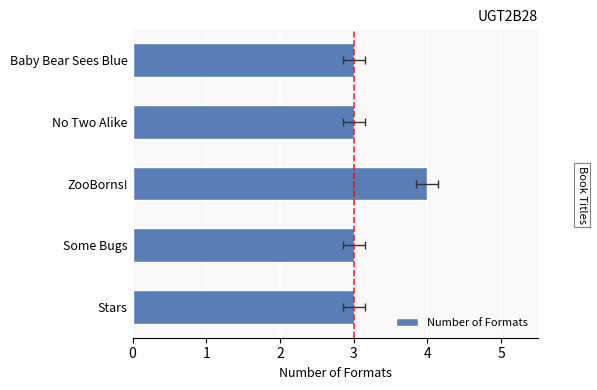

List the labels in order of value, smallest first.

Stars, Some Bugs, No Two Alike, Baby Bear Sees Blue, ZooBorns!